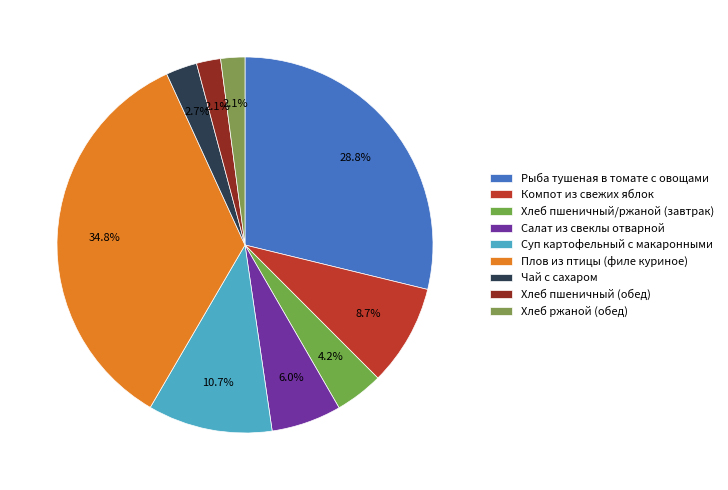

What percentage is the Салат из свеклы отварной slice, to the nearest percent?

6%